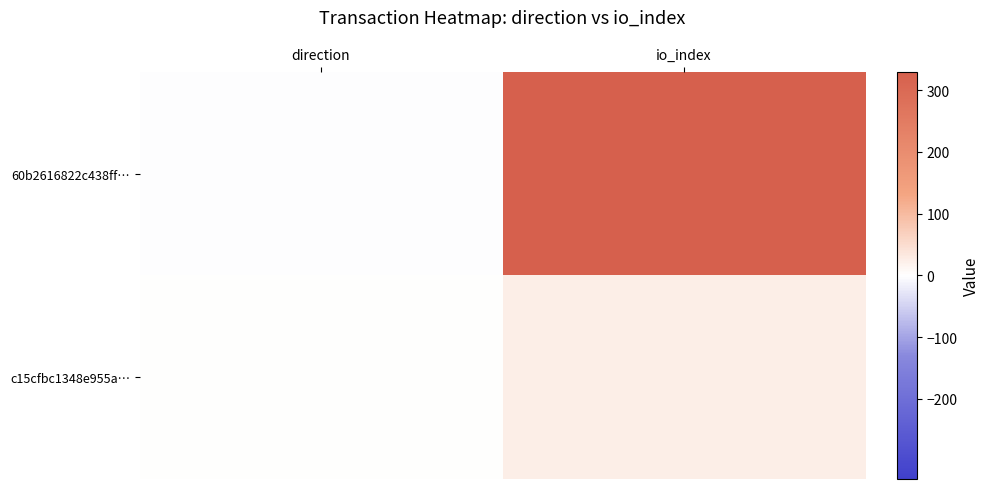

At how many categories does at least one series exceed 24?

1